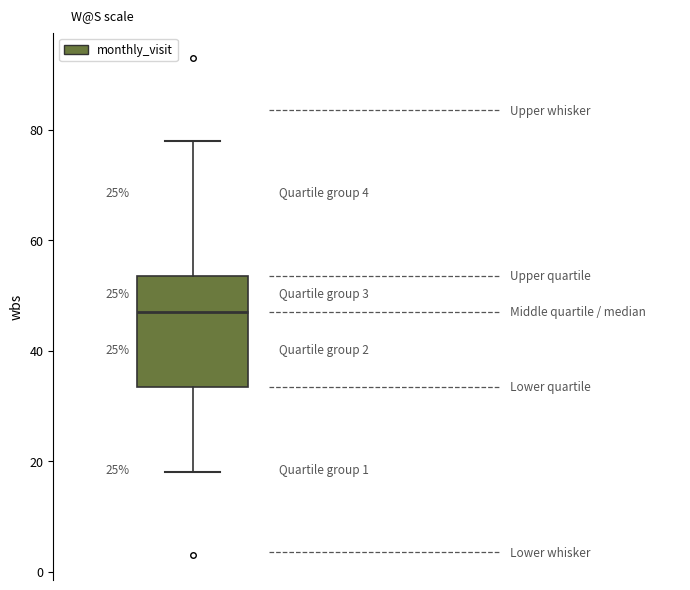

Where does the median line of the box sit on the y-axis? The values are not printed on the chart, so give them approximately, as read against the axis.

48